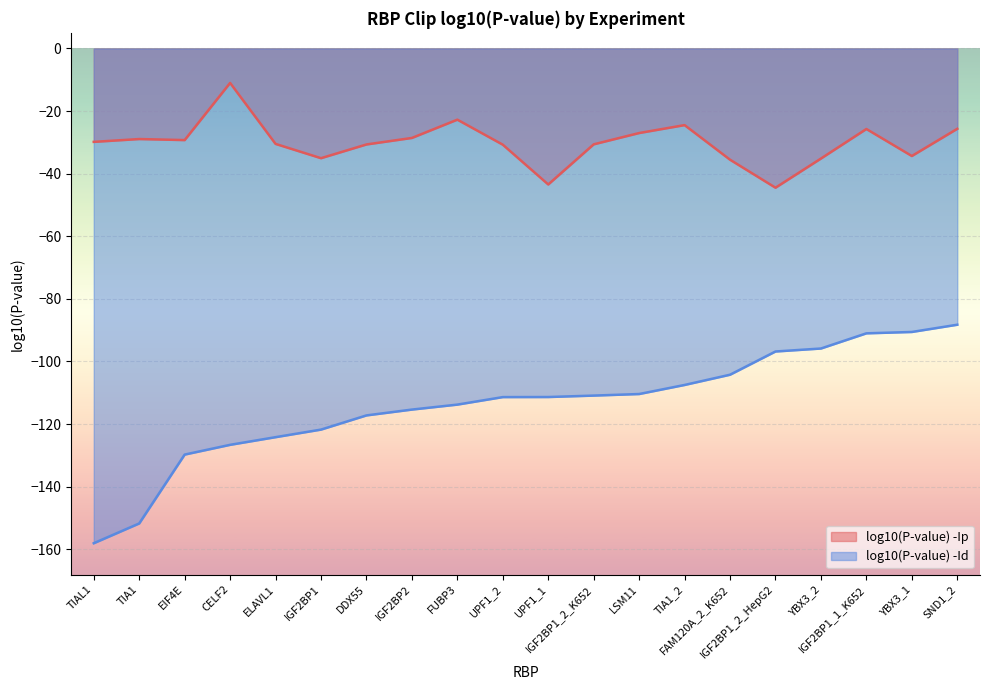

Is the value of log10(P-value) -Id at DDX55 greater than the value of log10(P-value) -Ip at YBX3_2?

No